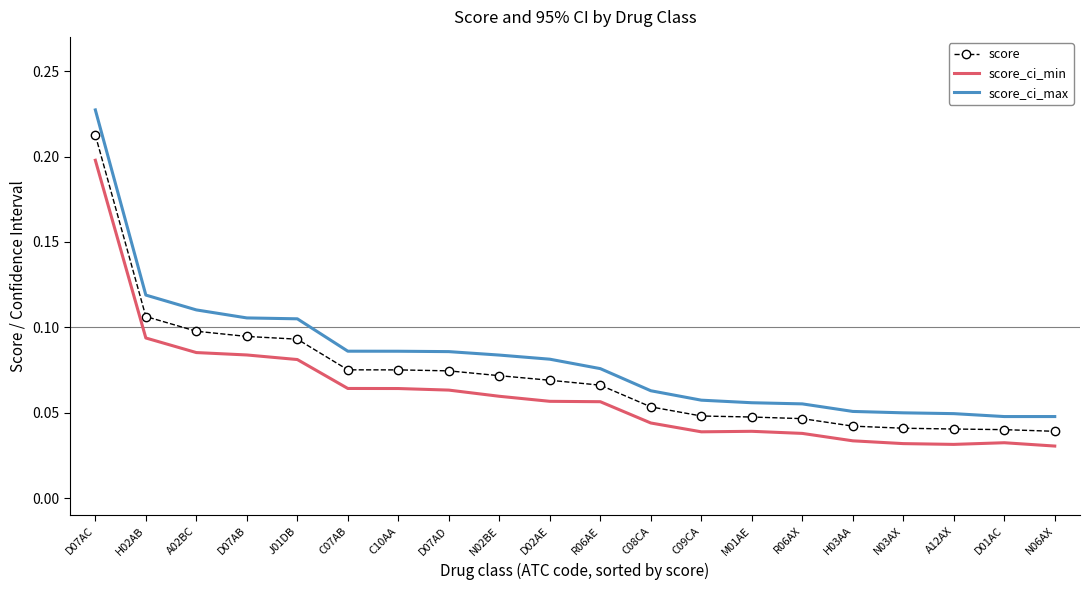

Which category has the highest value across all series?

D07AC